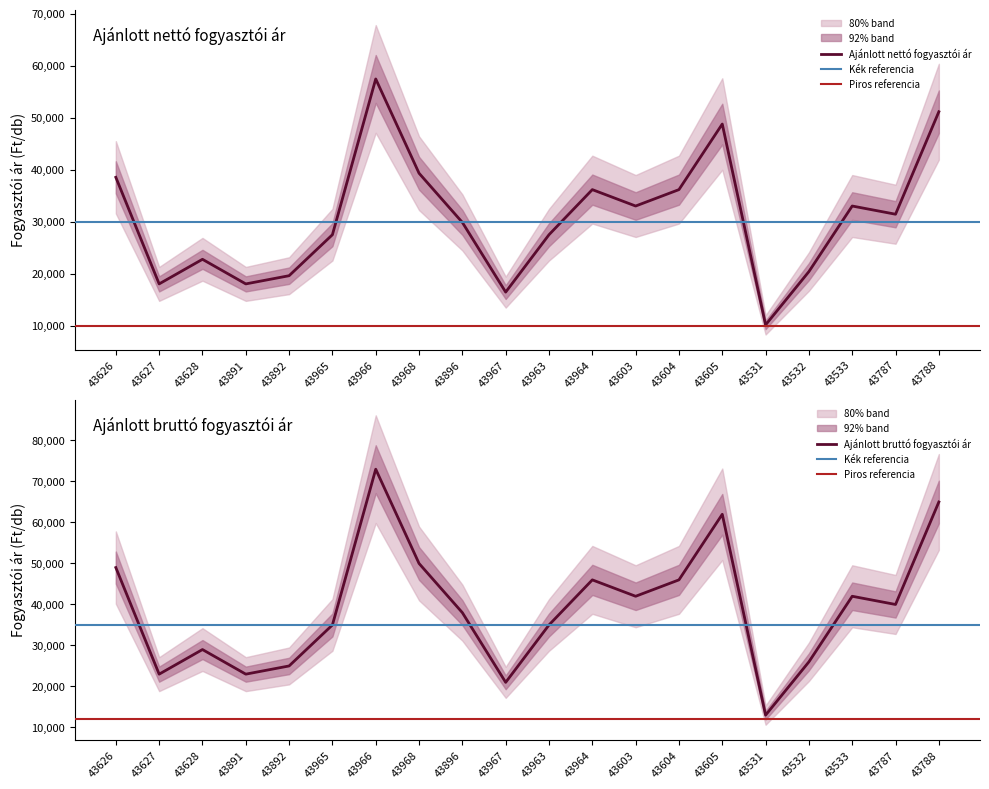

Reading left to right, extract all data points from this chart.

Ajánlott nettó fogyasztói ár (Ft/db): 38575	18102	22827	18102	19677	27551	57472	39362	29913	16528	27551	36213	33063	36213	48811	10228	20465	33063	31488	51173
Ajánlott bruttó fogyasztói ár (Ft/db): 48990	22990	28990	22990	24990	34990	72990	49990	37990	20990	34990	45990	41990	45990	61990	12990	25990	41990	39990	64990